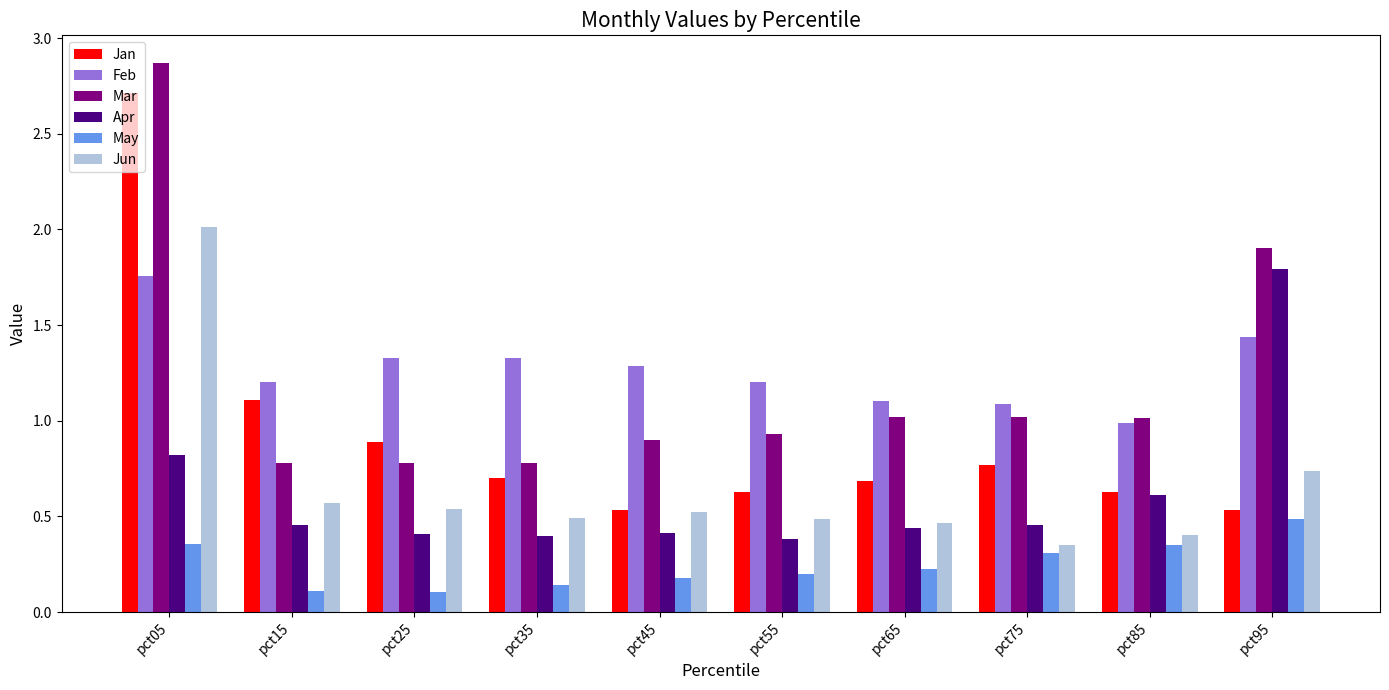

Is the value of Jun at pct15 greater than the value of Mar at pct35?

No